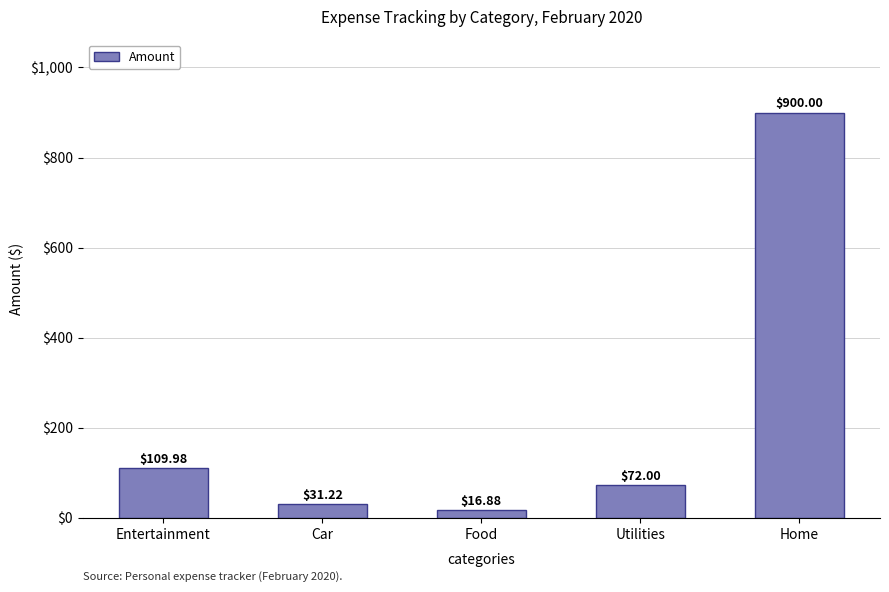

List the labels in order of value, smallest first.

Food, Car, Utilities, Entertainment, Home